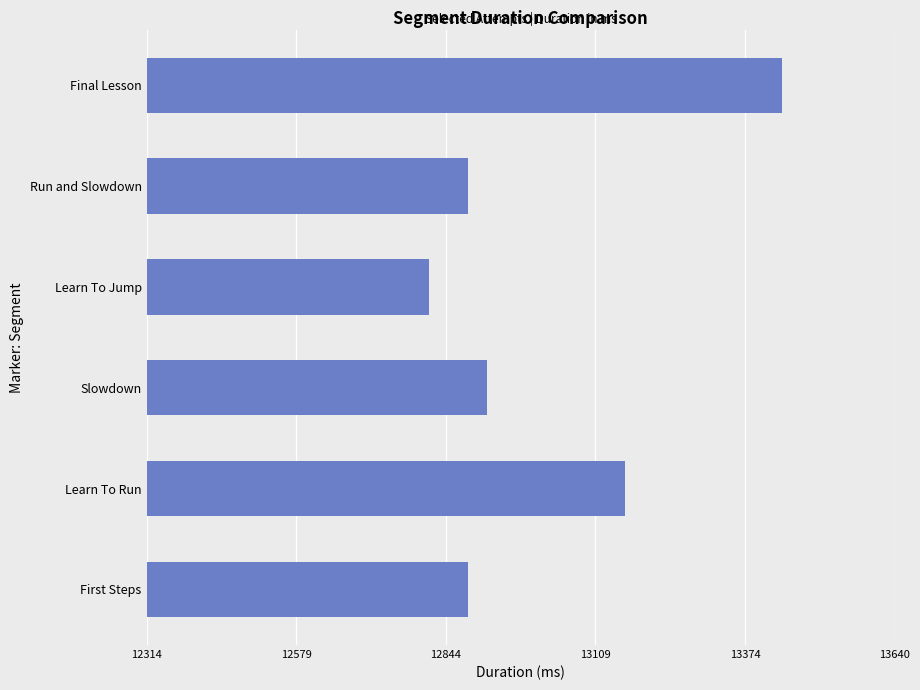

Between Learn To Jump and Learn To Run, which is larger?

Learn To Run